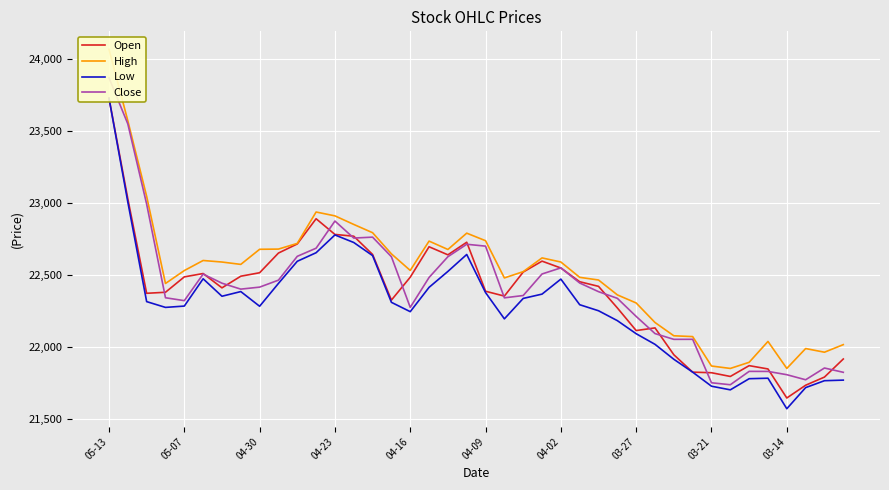

At which category is the sum across all series the highest?

05-13